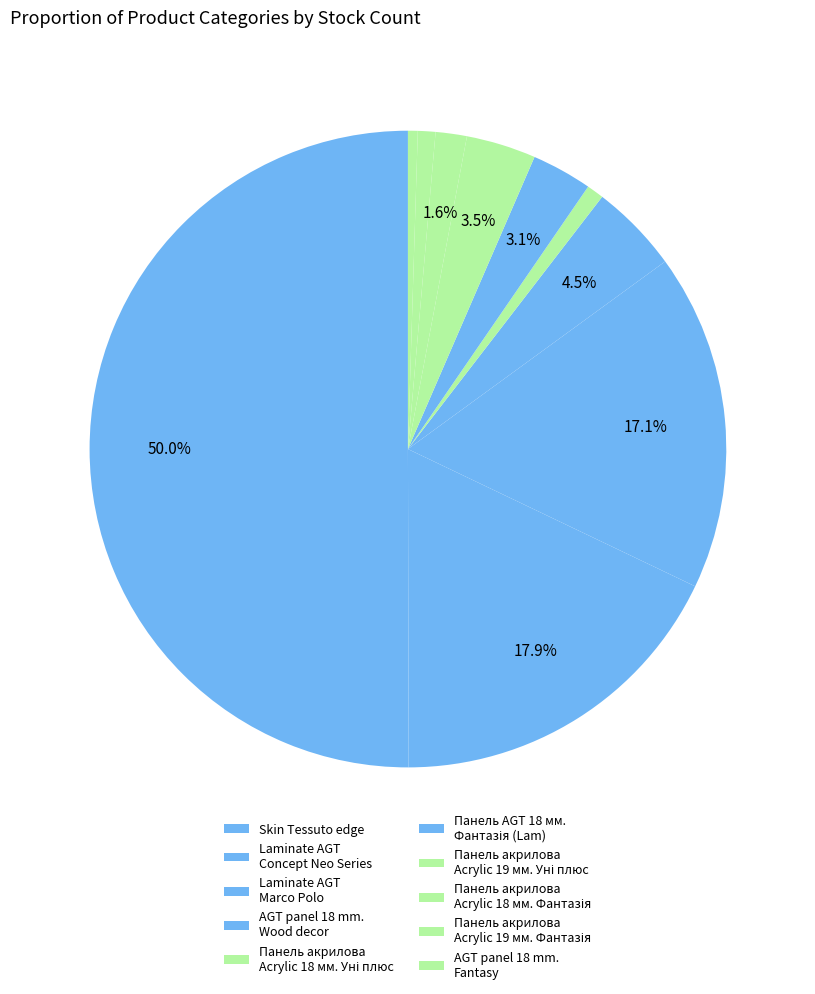

How many segments does this pie chart have?

10